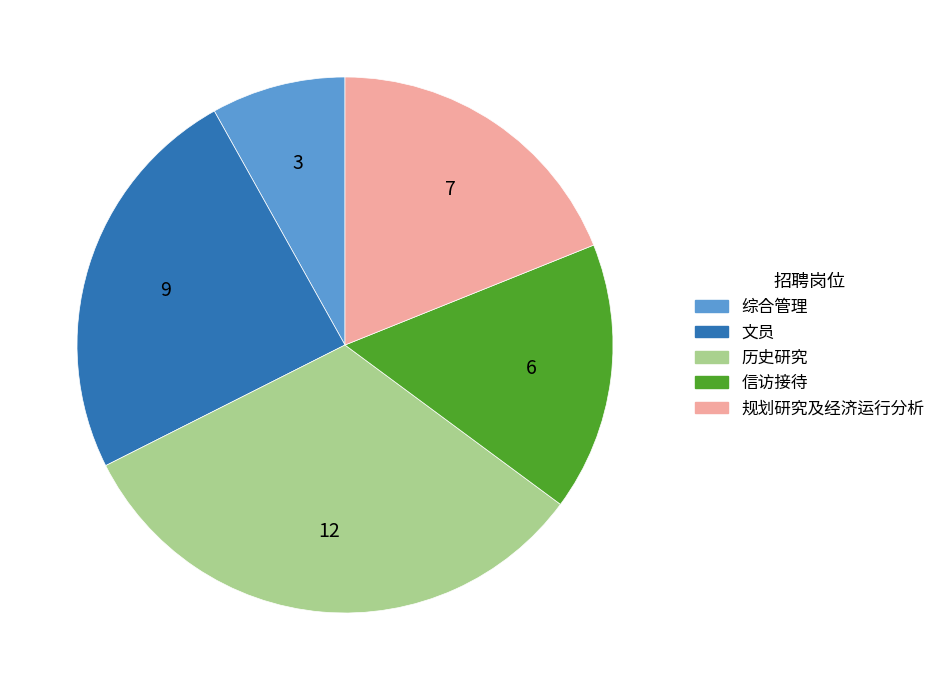

True or false: 信访接待 accounts for 16% of the total.

True